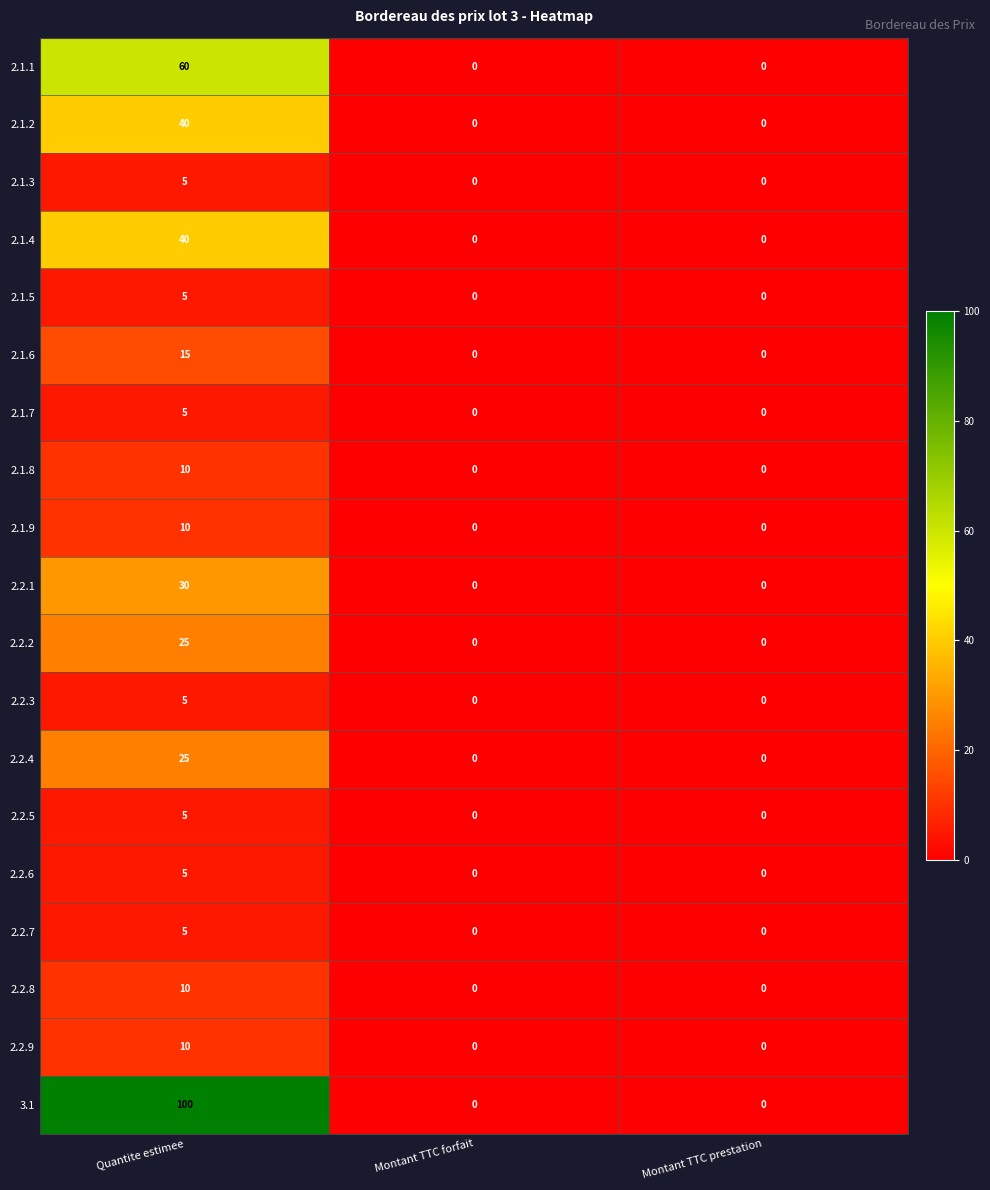

At which category is the sum across all series the highest?

Quantite estimee